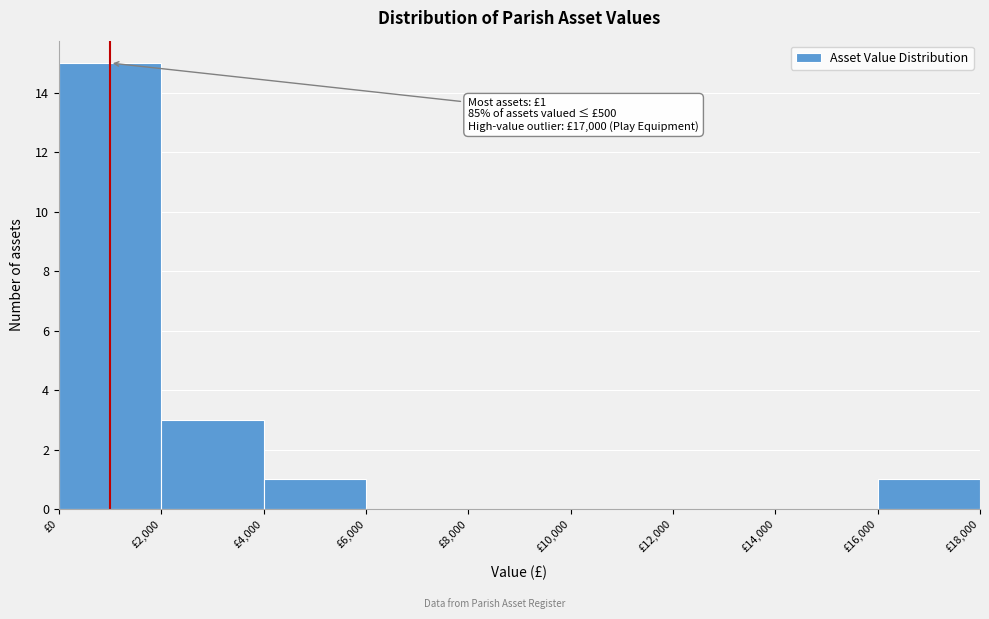

Over which range of the x-axis is the bar tallest?

0 to 2000